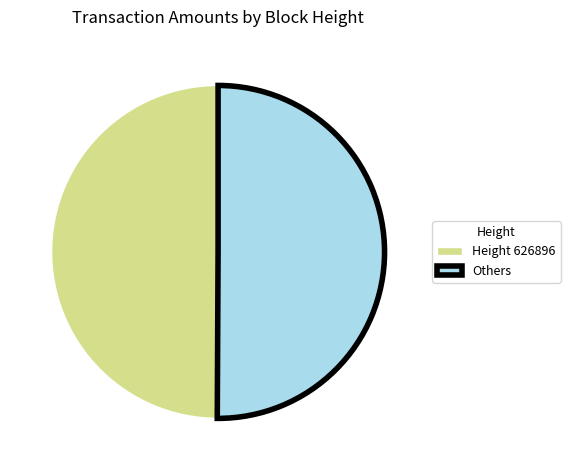

What is the ratio of the value at Height 626896 to the value at Others?

1.0